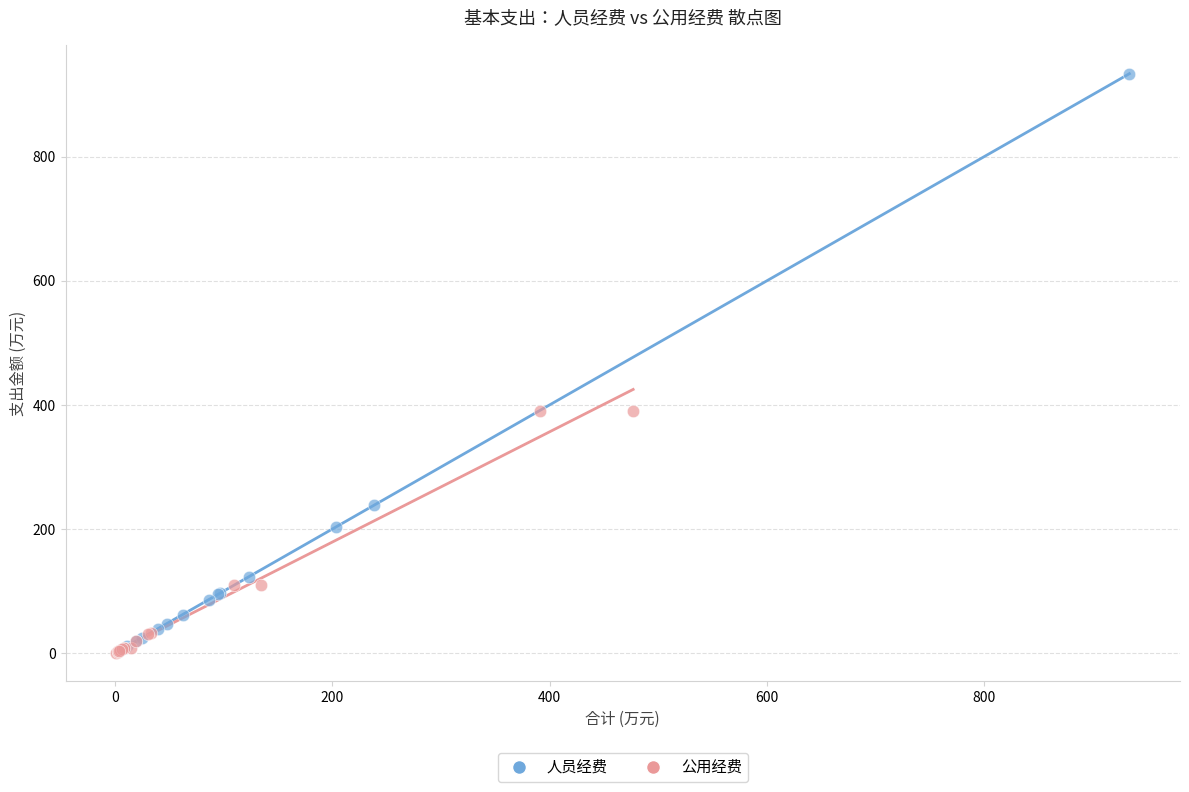

Which series has the widest spread of Y values?

人员经费